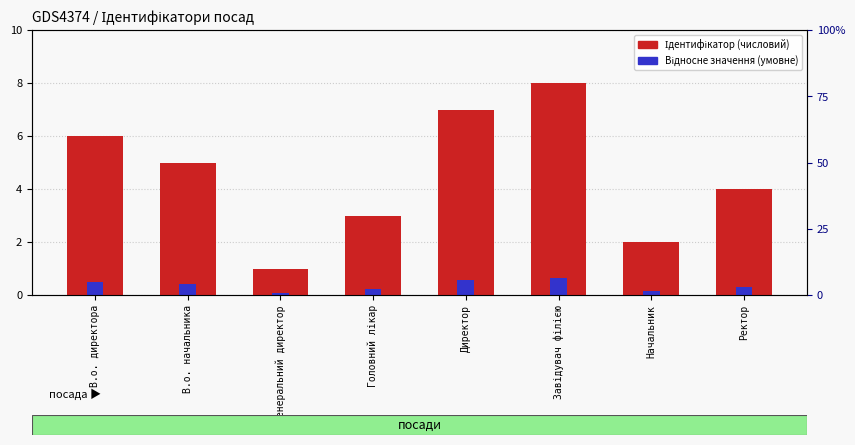

Rank the categories by value from lowest to highest.

Генеральний директор, Начальник, Головний лікар, Ректор, В.о. начальника, В.о. директора, Директор, Завідувач філією